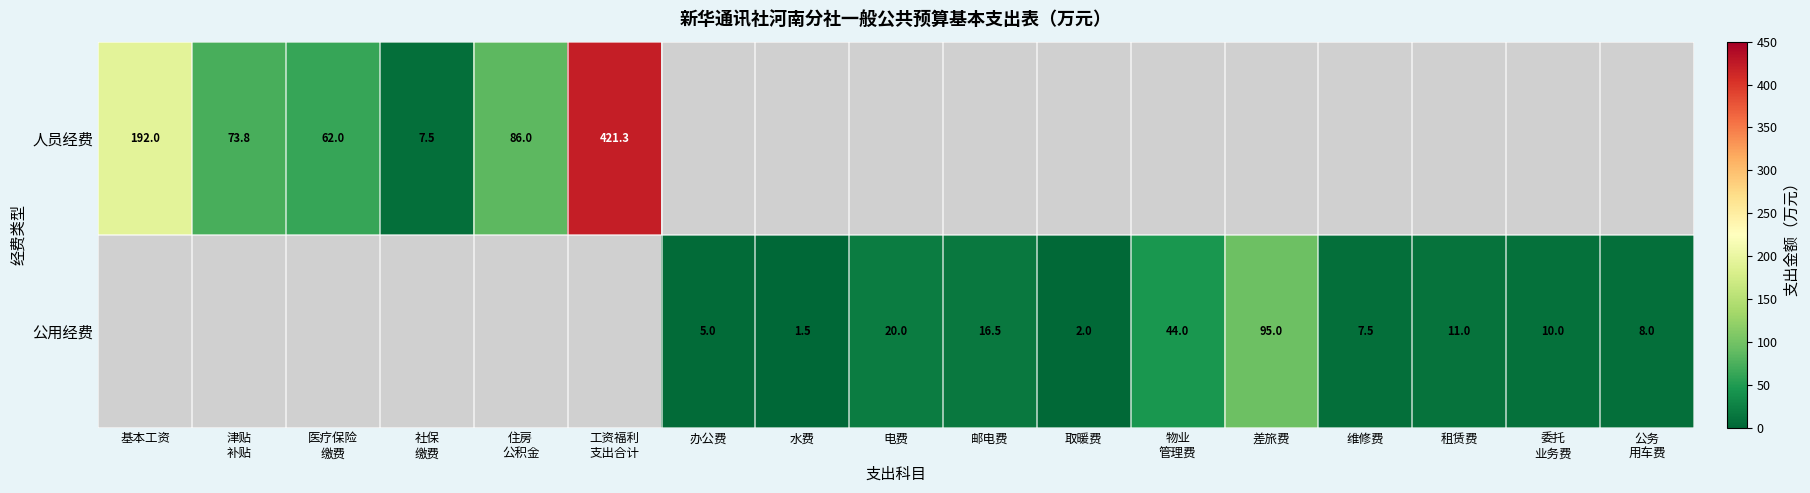

Is it true that 公用经费 equals 2.4 at 办公费?

False